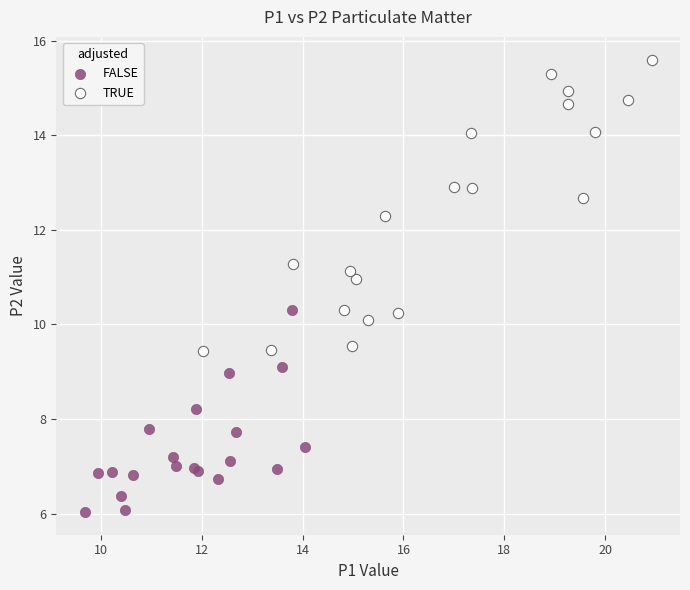

Which series reaches the minimum Y coordinate?

FALSE